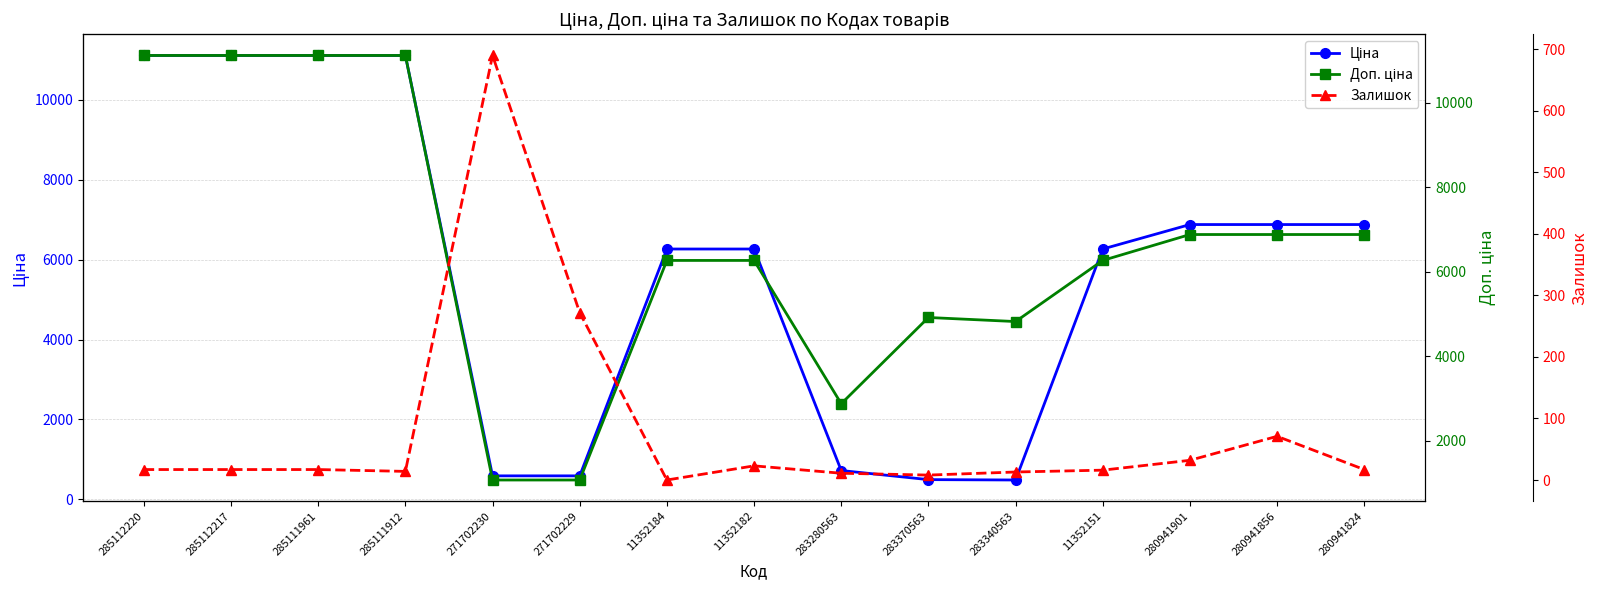

Between 285111961 and 11352182, which series saw the biggest shift?

Ціна